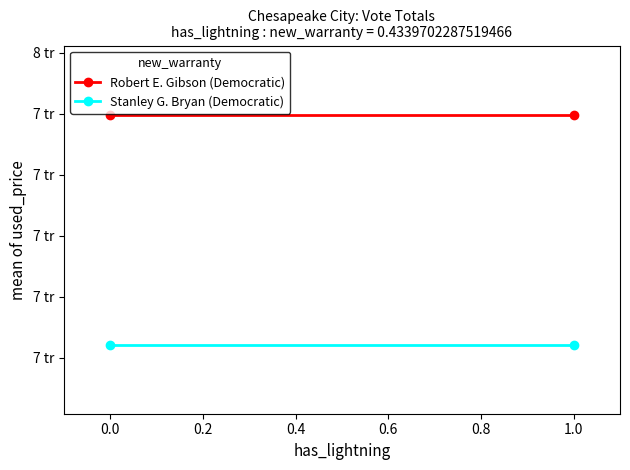

Reading left to right, what are all the values shown in this chart?

Robert E. Gibson (Democratic): 7797	7797
Stanley G. Bryan (Democratic): 7043	7043